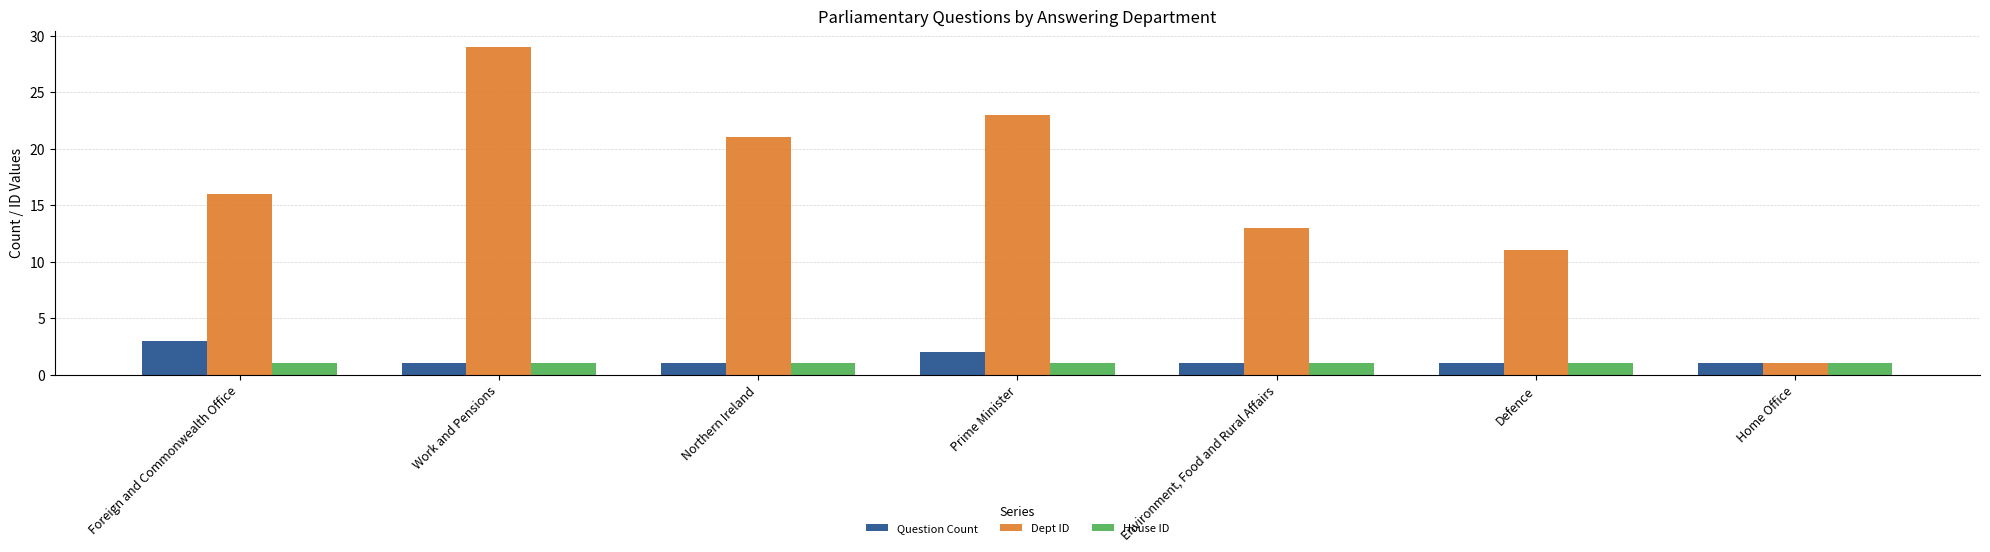

What is the maximum value shown in the chart?

29